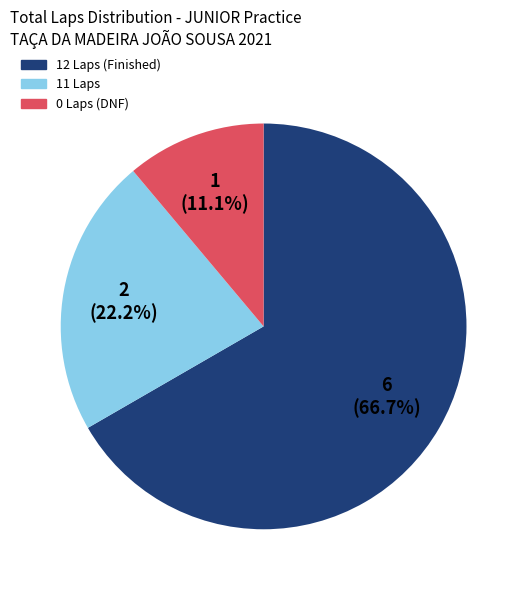

How many segments does this pie chart have?

3